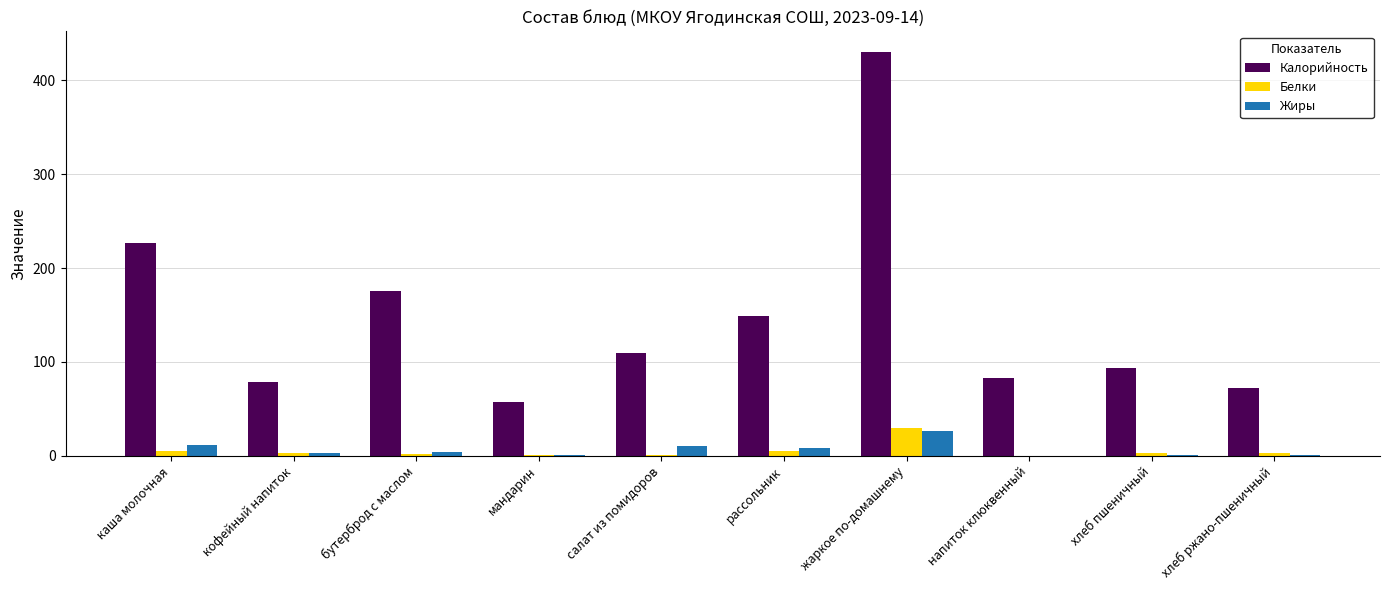

Which category has the highest value in the Жиры series?

жаркое по-домашнему